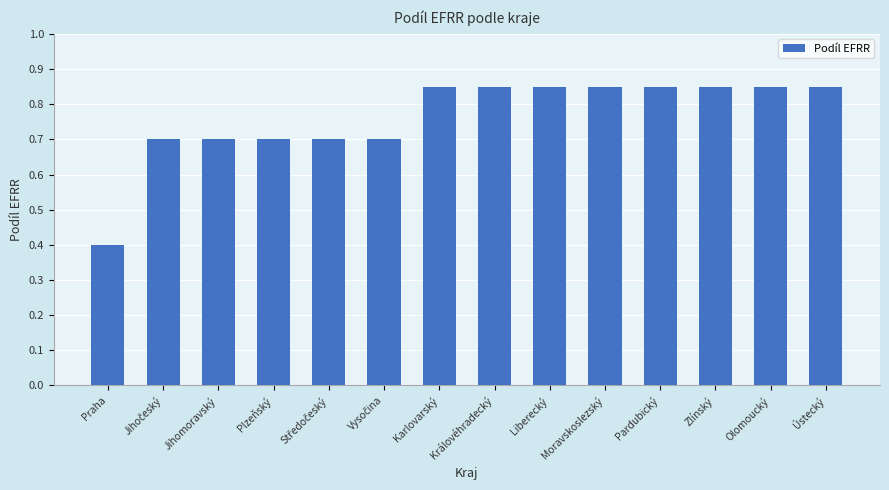

Count the number of data series in this chart.

1